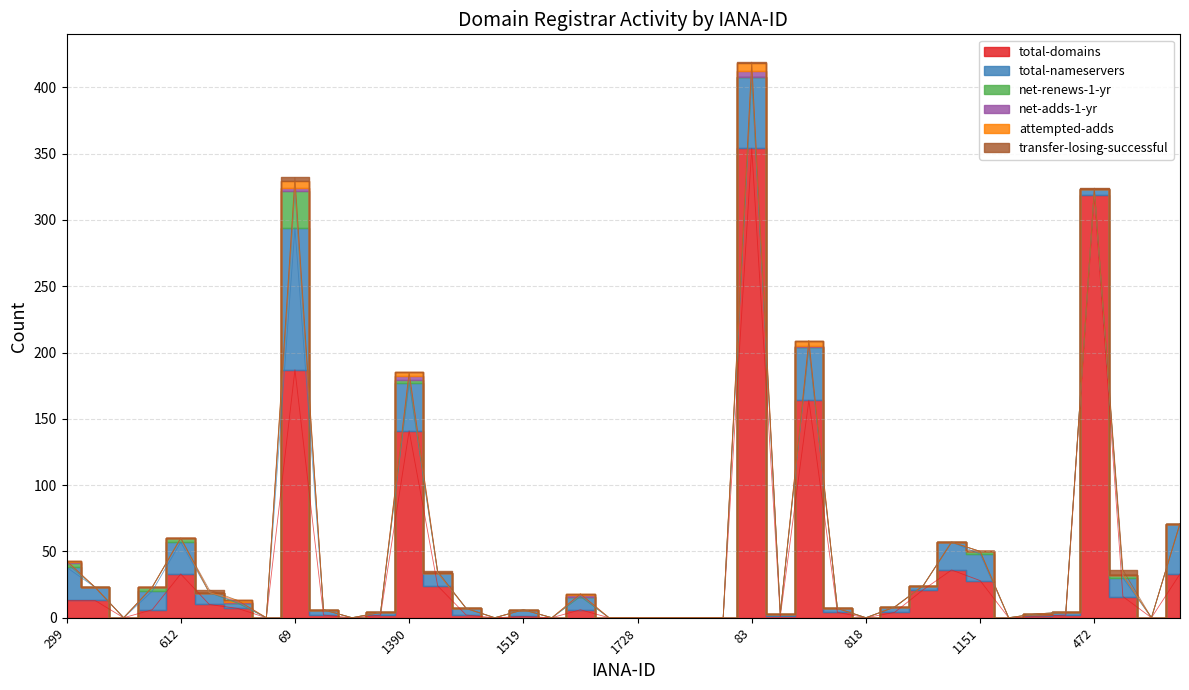

What is the highest value of the attempted-adds series?

6